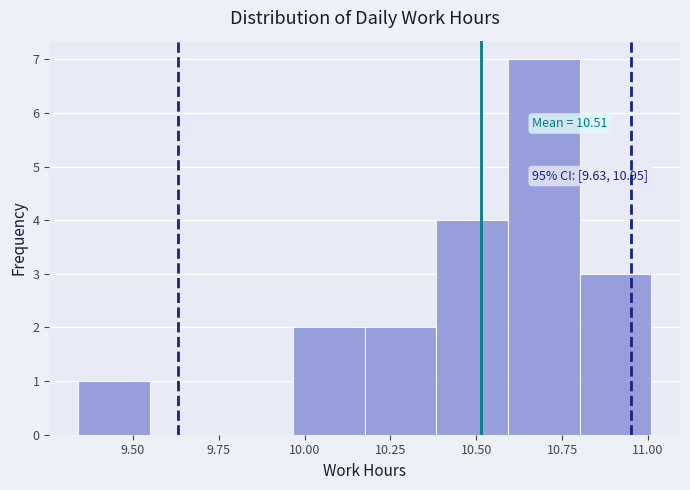

Over which range of the x-axis is the bar tallest?

10.60 to 10.80